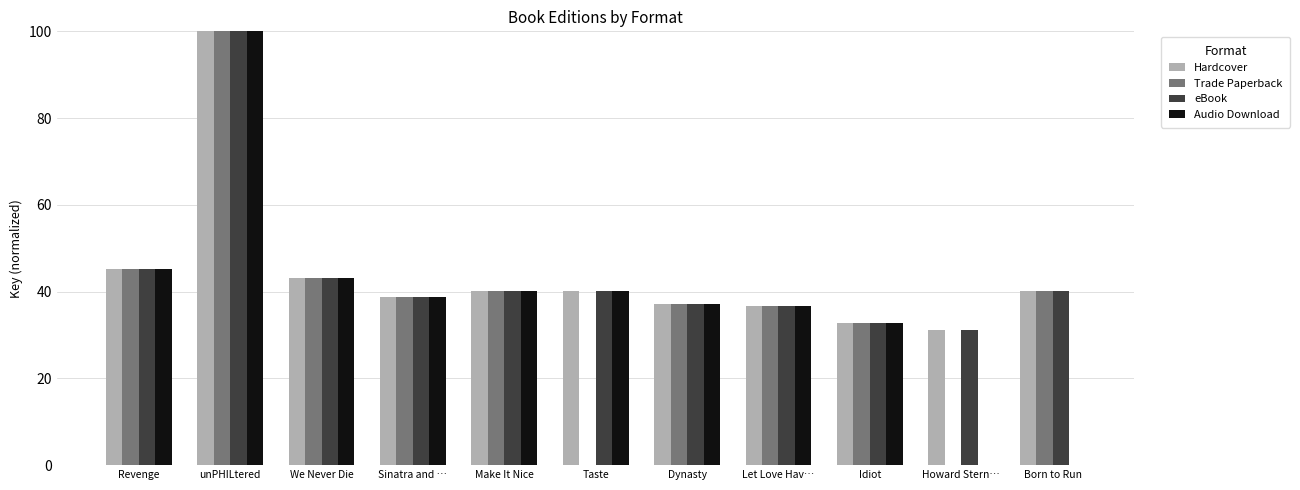

What are all the series names shown in the legend?

Hardcover, Trade Paperback, eBook, Audio Download